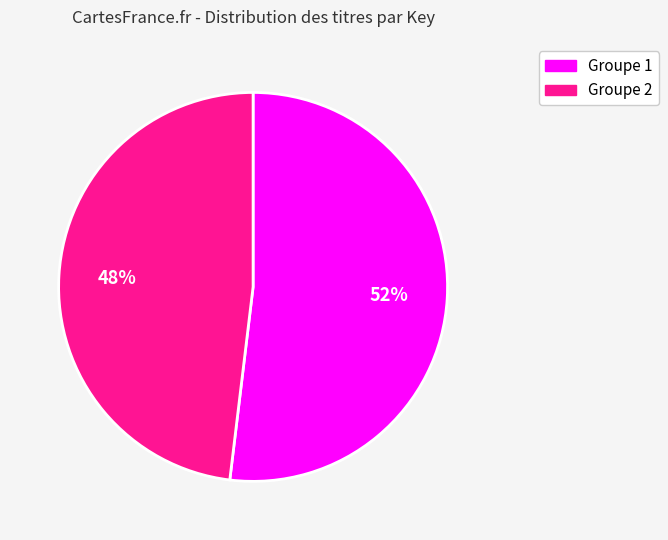

Does any single category account for the majority?

Yes